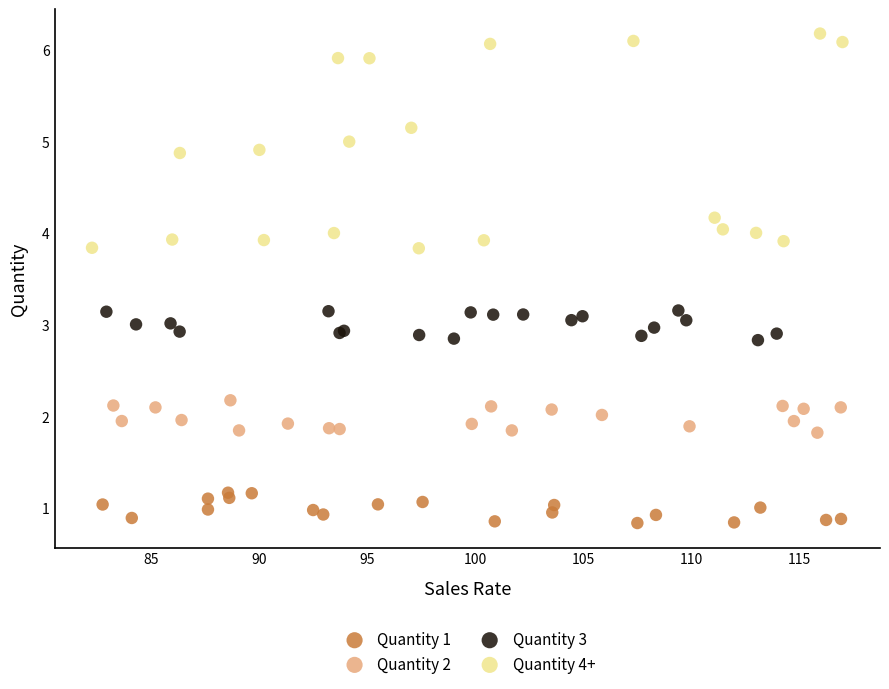

Which series has the largest Y range (max minus min)?

Quantity 4+